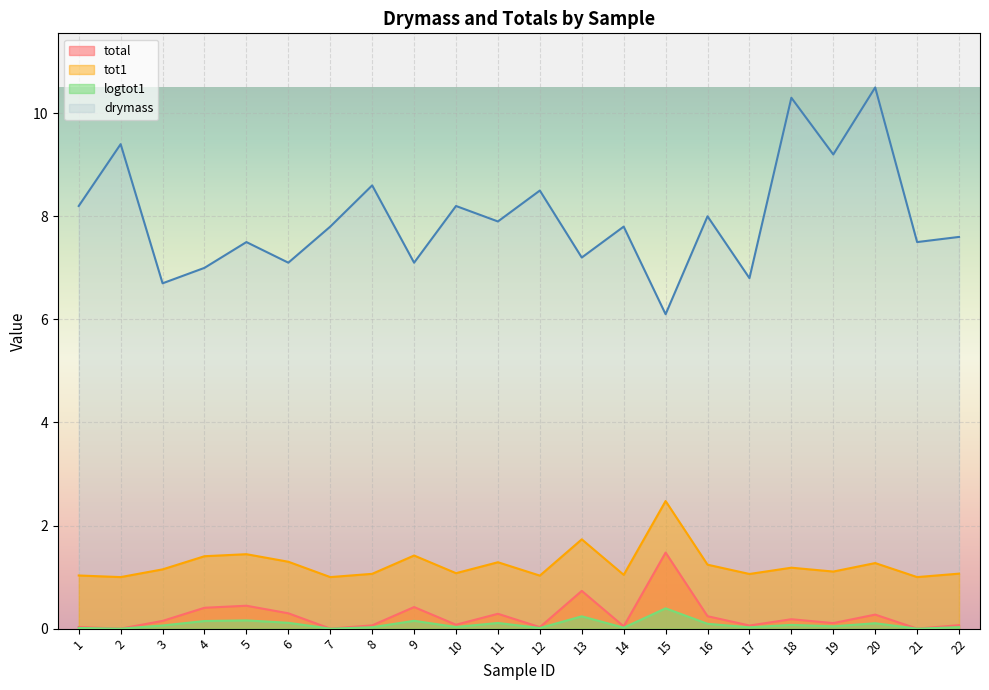

Where is the first local minimum for total?

2